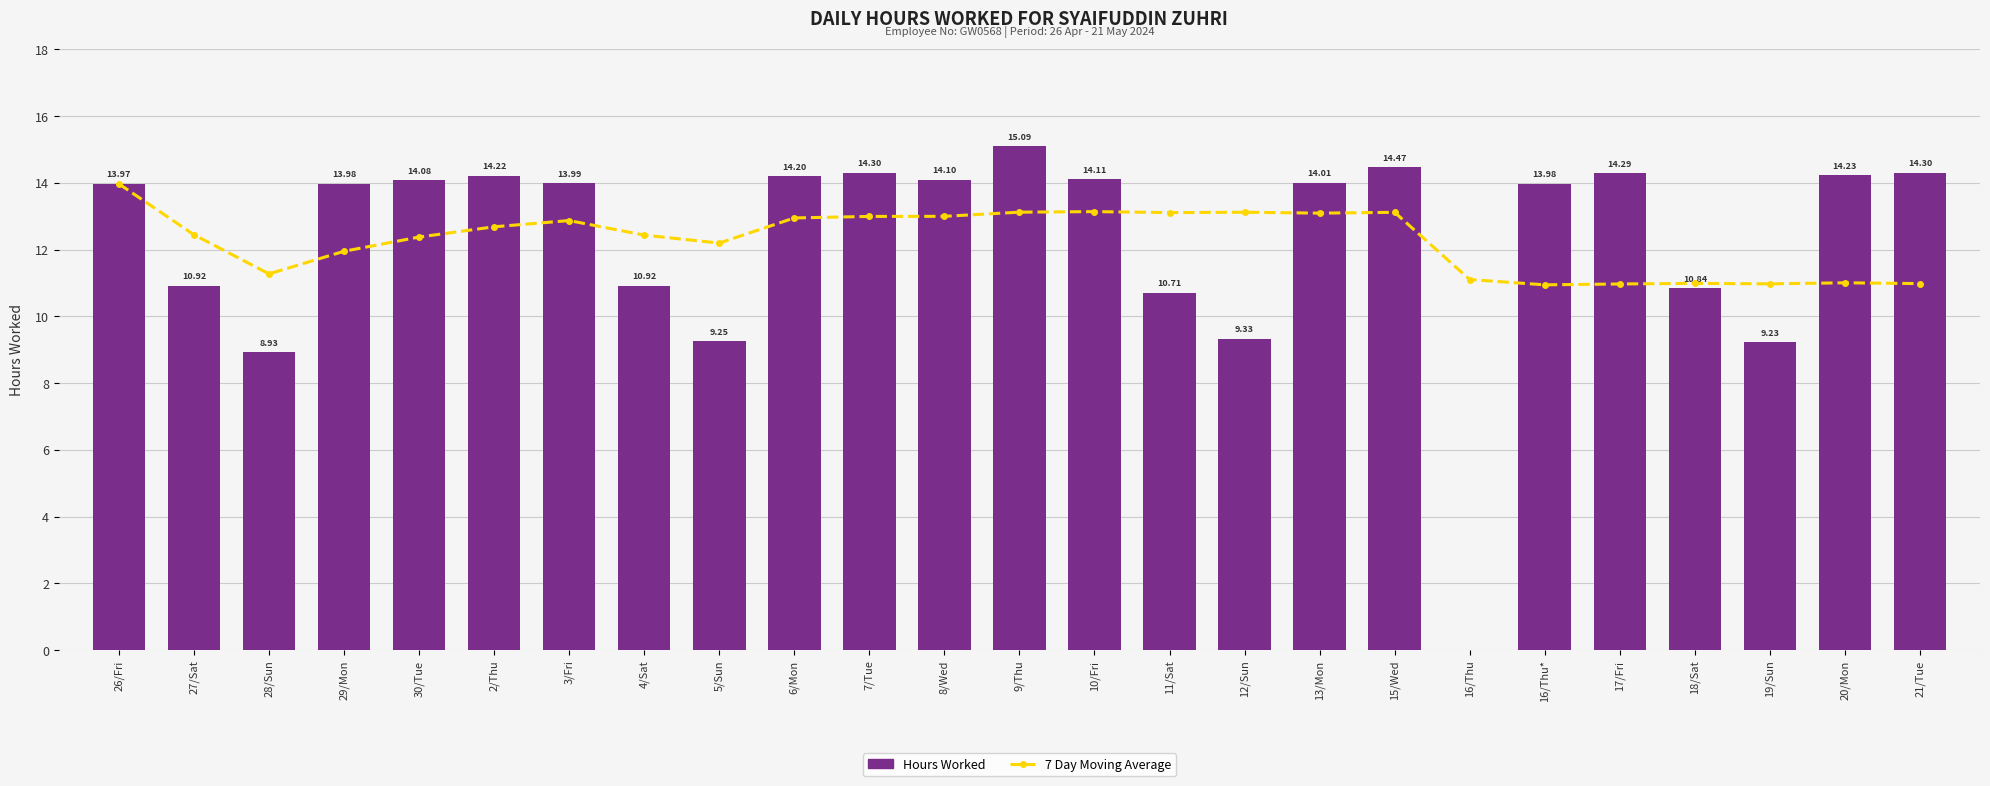

Rank the series by their maximum value, from highest to lowest.

Hours Worked, 7 Day Moving Average